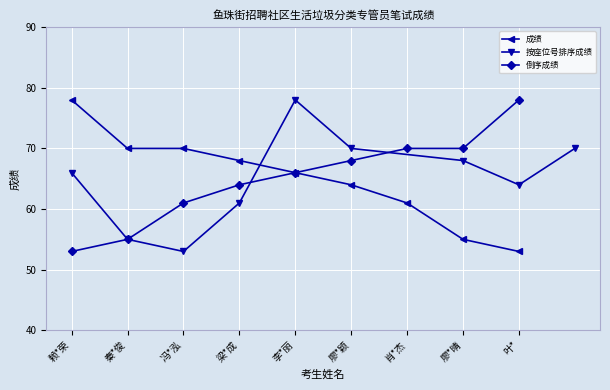

At which label does 按座位号排序成绩 reach its minimum?

冯*泓